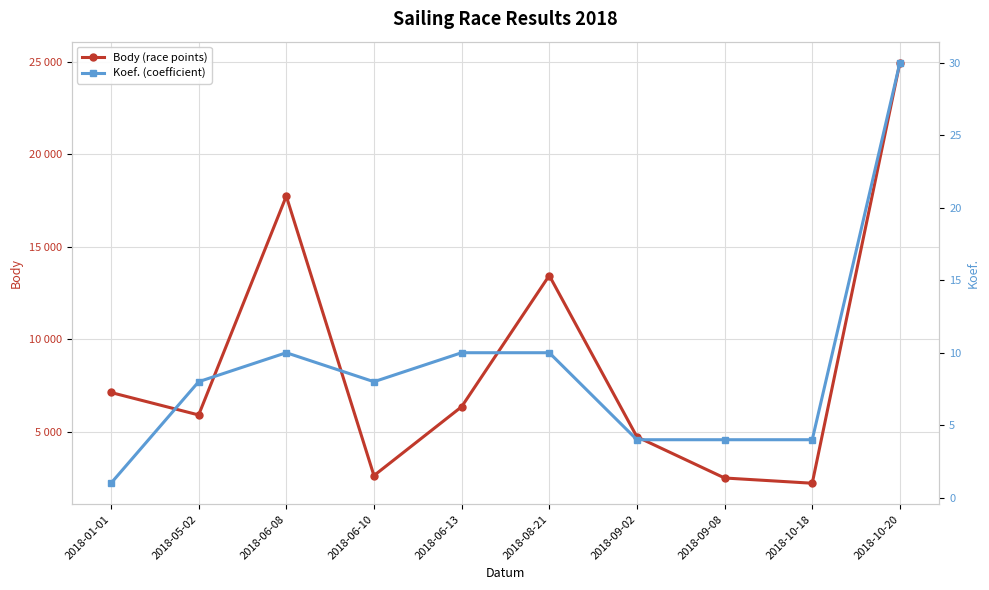

Which category has the highest value across all series?

2018-10-20